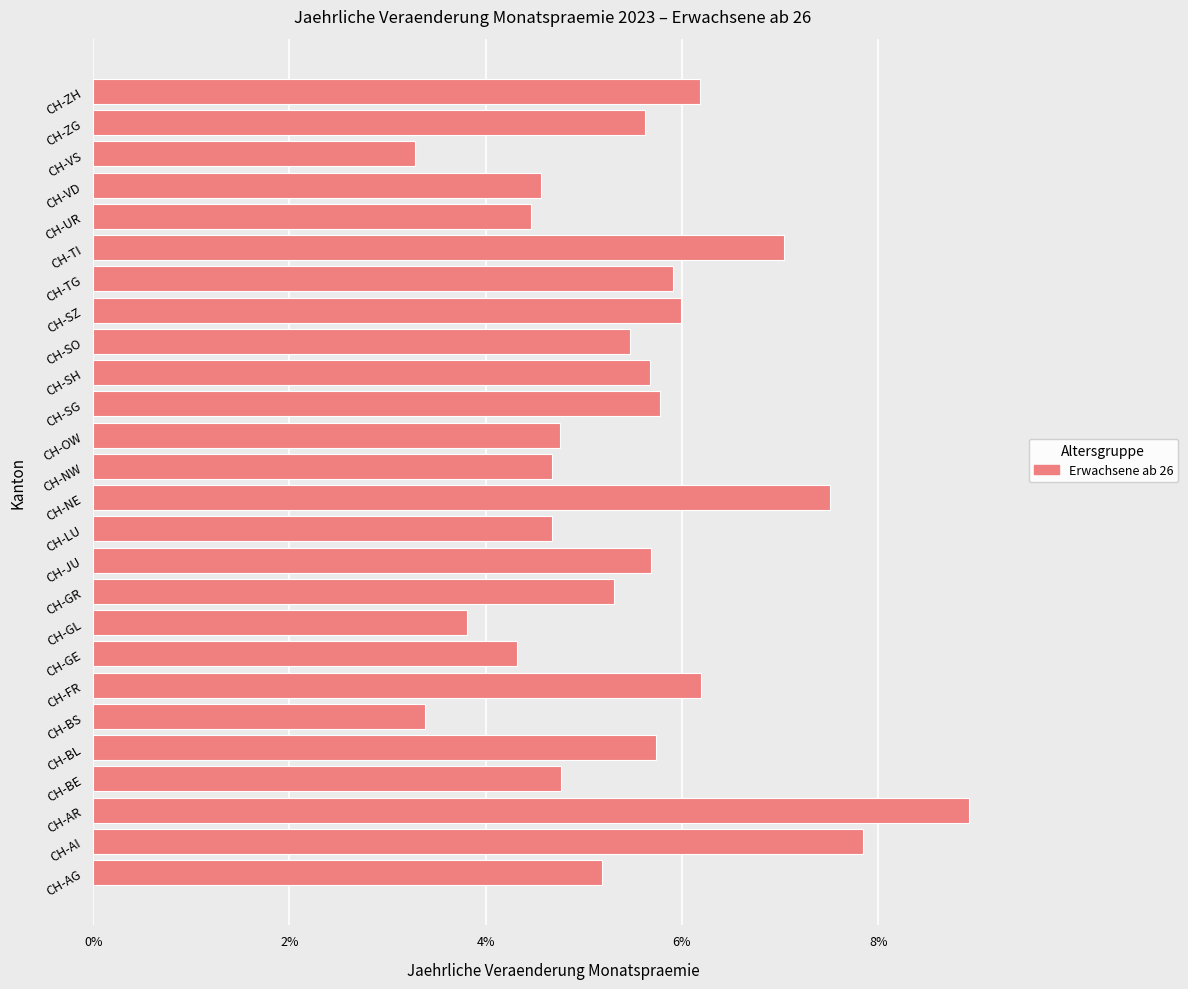

What is the average value?

0.1